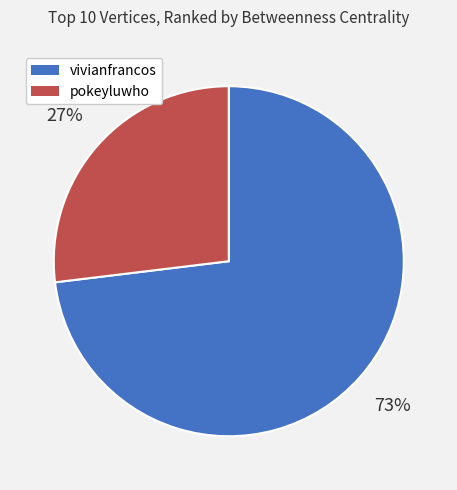

Which category has the smallest portion of the pie?

pokeyluwho